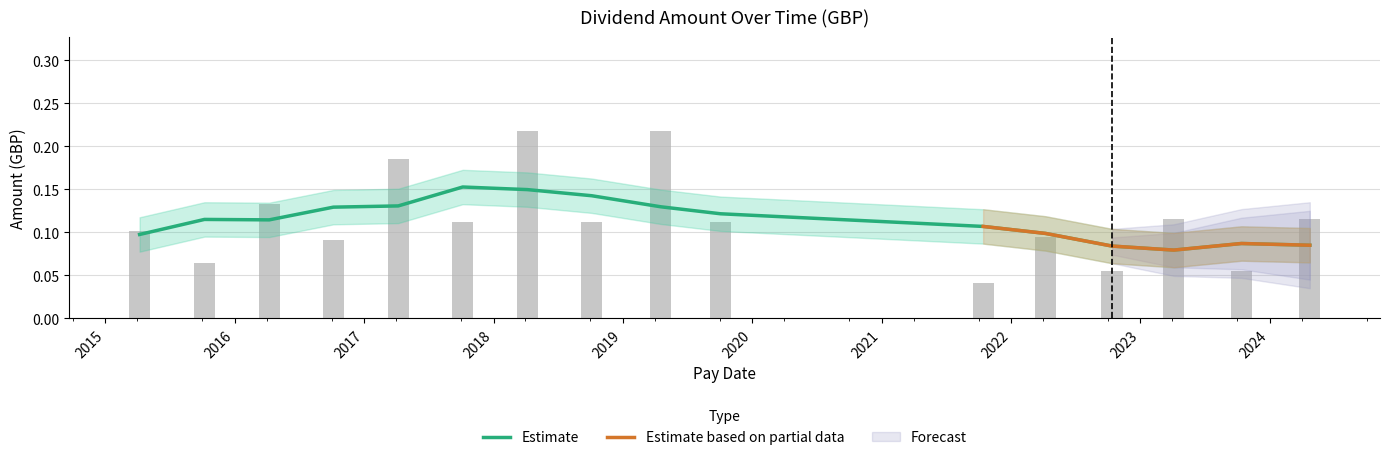

What is the label of the 16th bar from the left?

2024-04-23